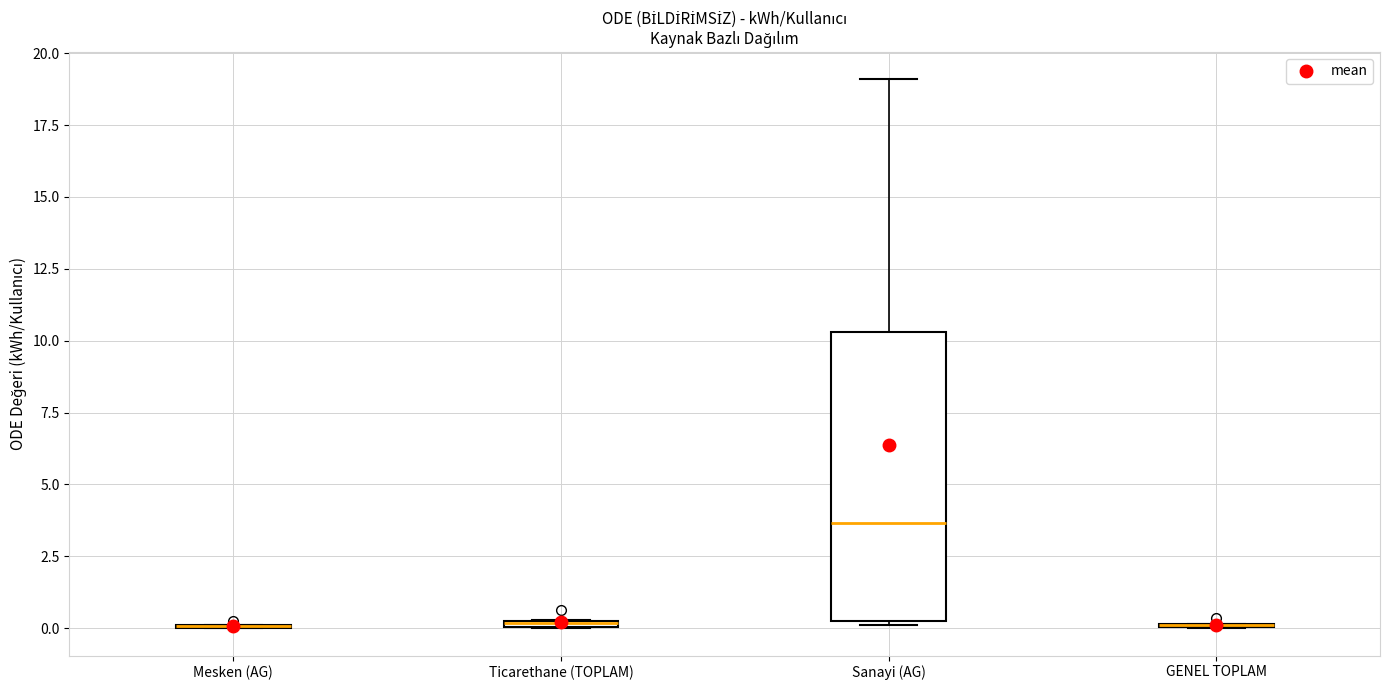

Comparing the boxes themselves (not the whiskers), which one is the tallest?

Sanayi (AG)